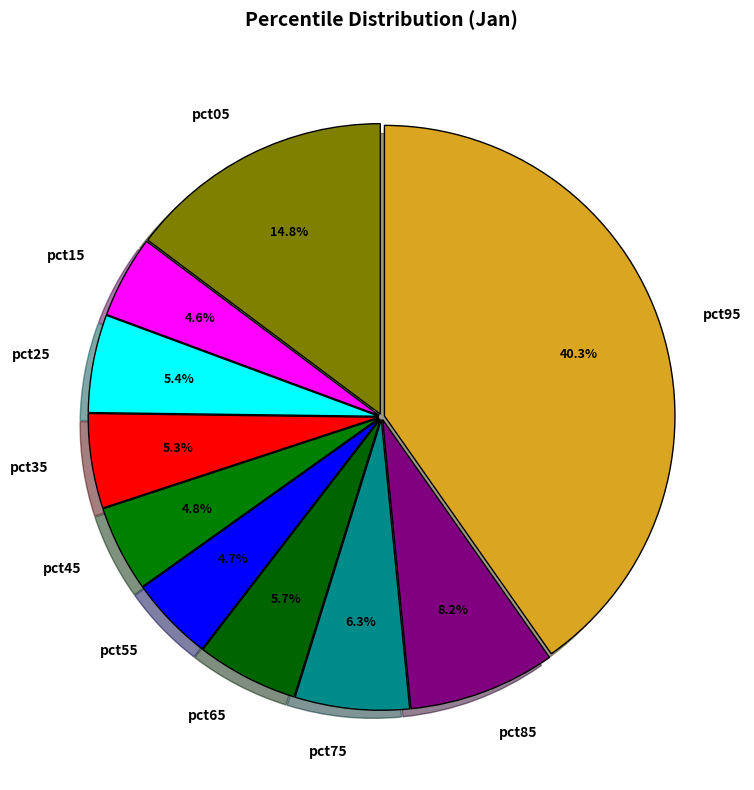

Is the sum of pct75 and pct05 greater than half?

No